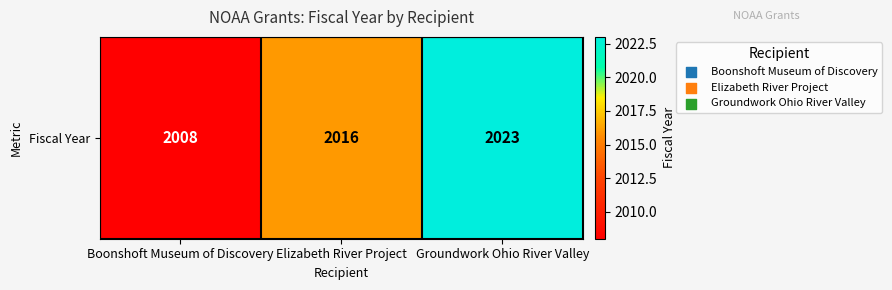

Which label corresponds to the largest value in the chart?

Groundwork Ohio River Valley